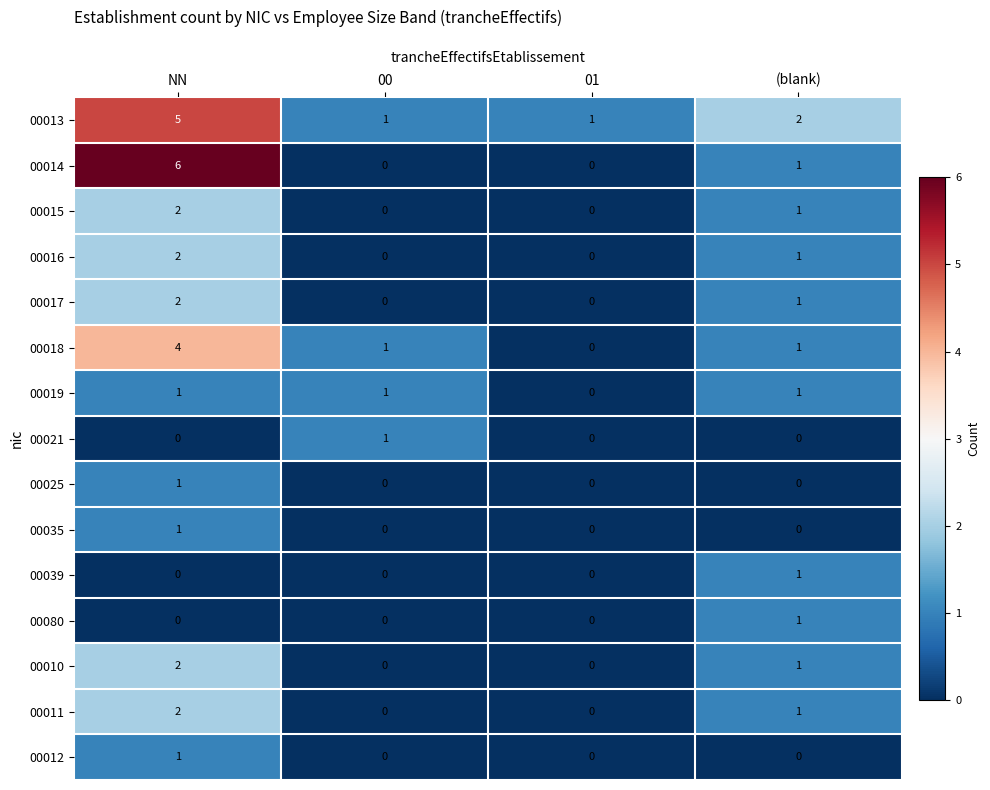

Is it true that 00016 equals 2 at NN?

True